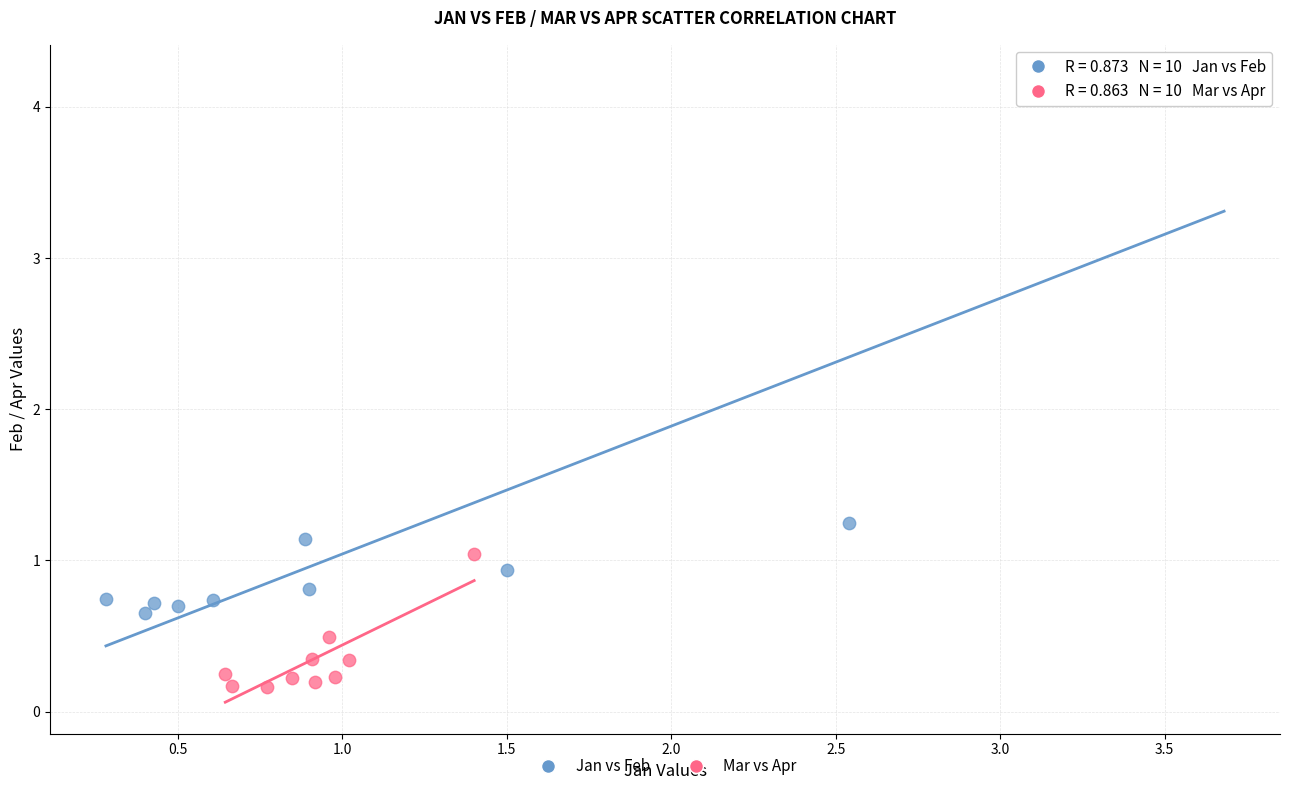

Which series contains the lowest Y value?

Mar vs Apr